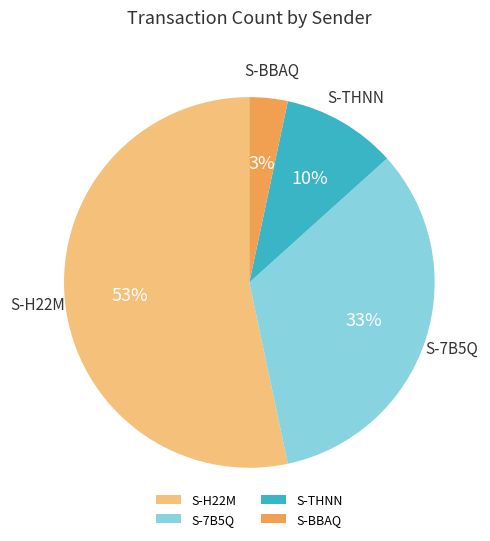

To the nearest percent, what is the difference between the S-7B5Q and S-THNN slice percentages?

23%